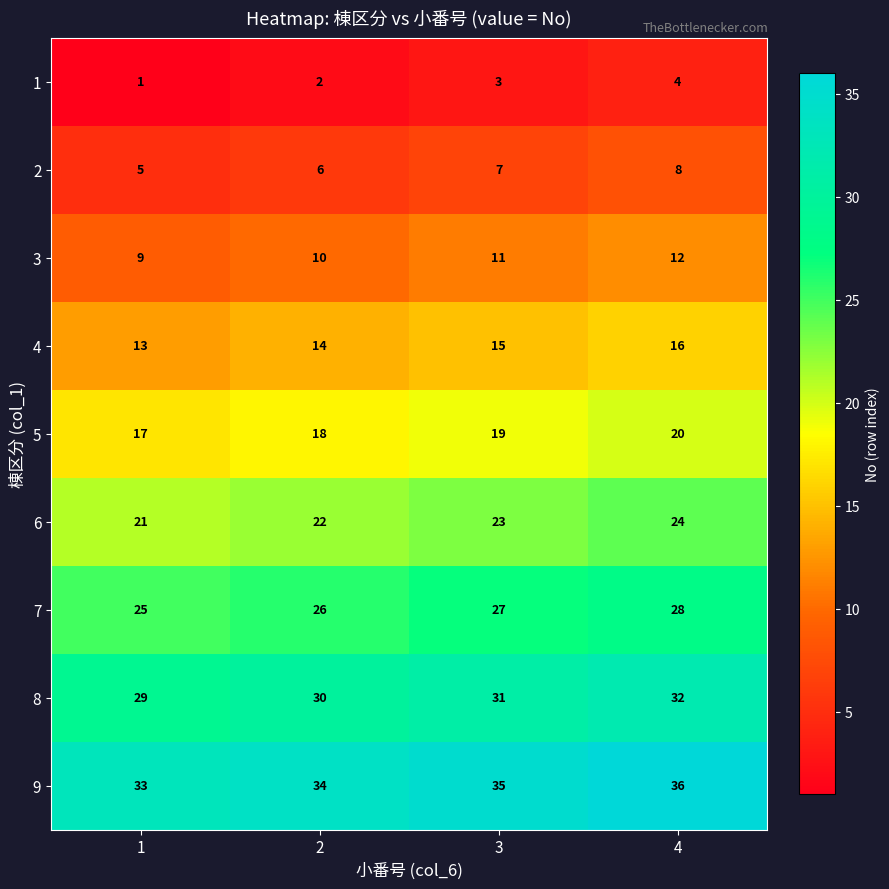

The 6 series shows 7 at 3. True or false?

False